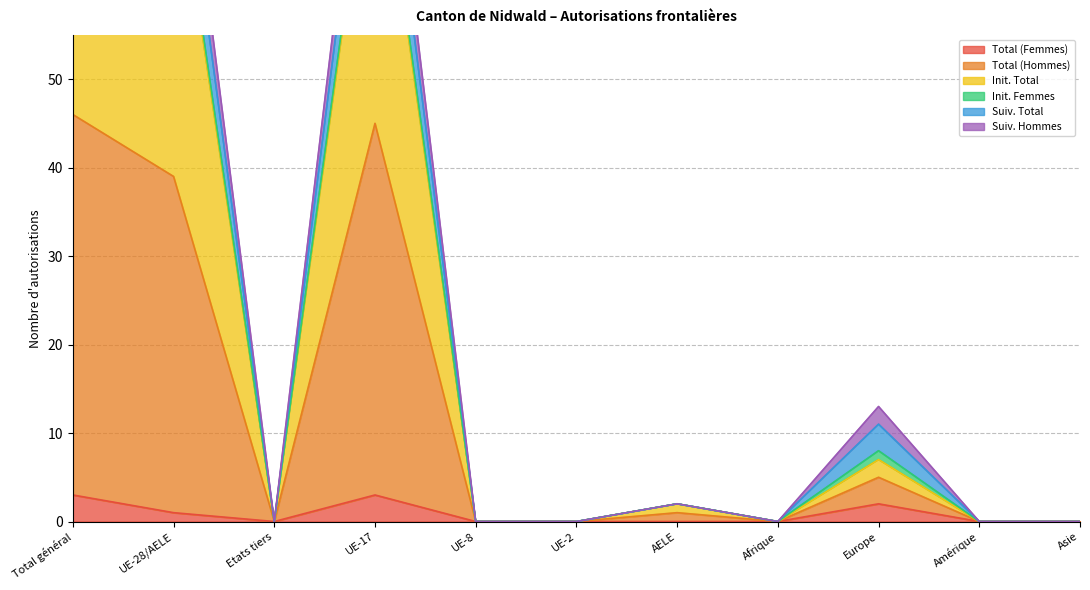

What is the difference between the maximum and minimum values in the Init. Total series?

86